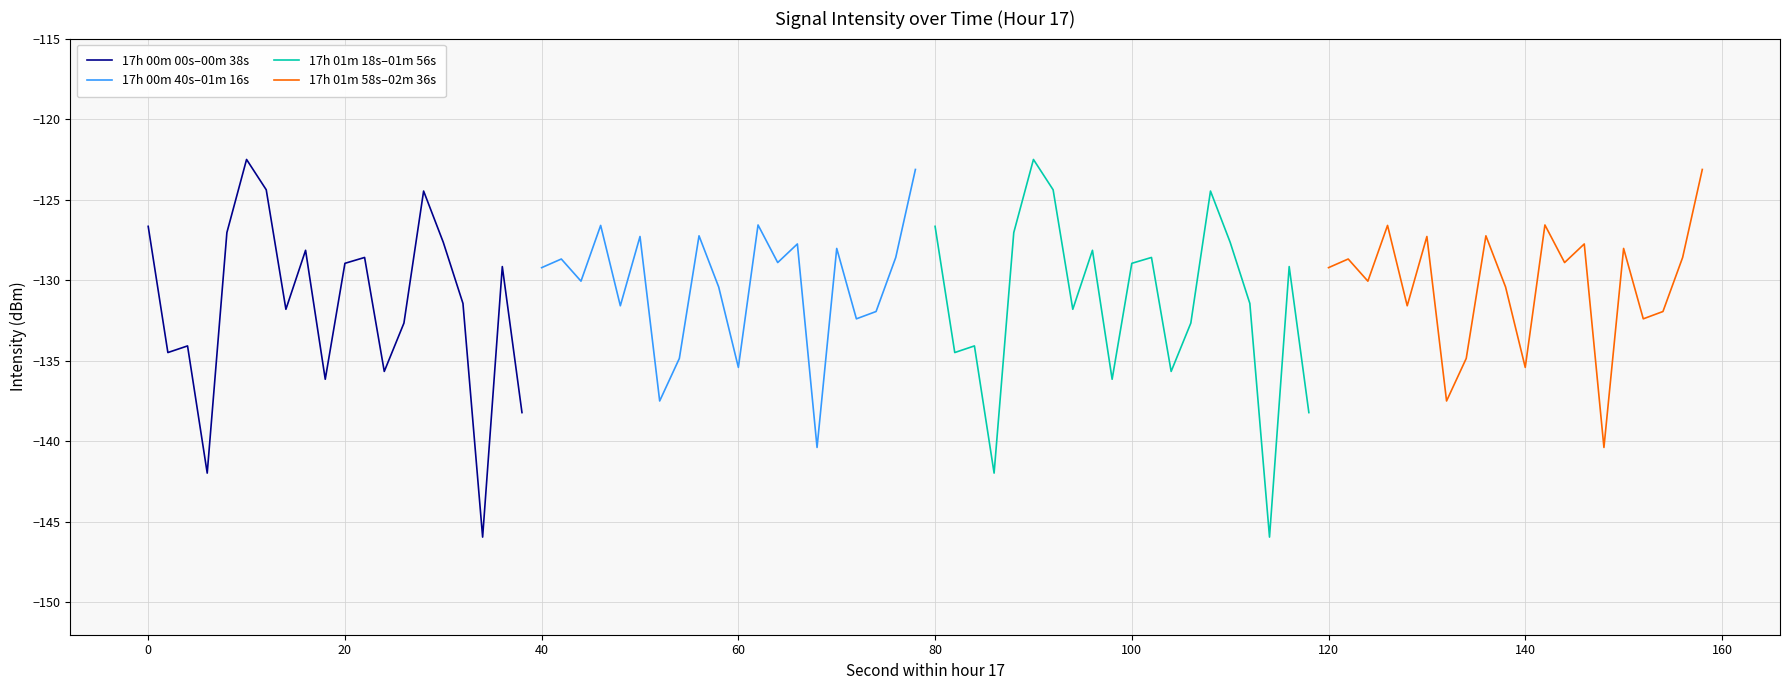

True or false: 17h 01m 18s–01m 56s and 17h 01m 58s–02m 36s cross at least once.

True